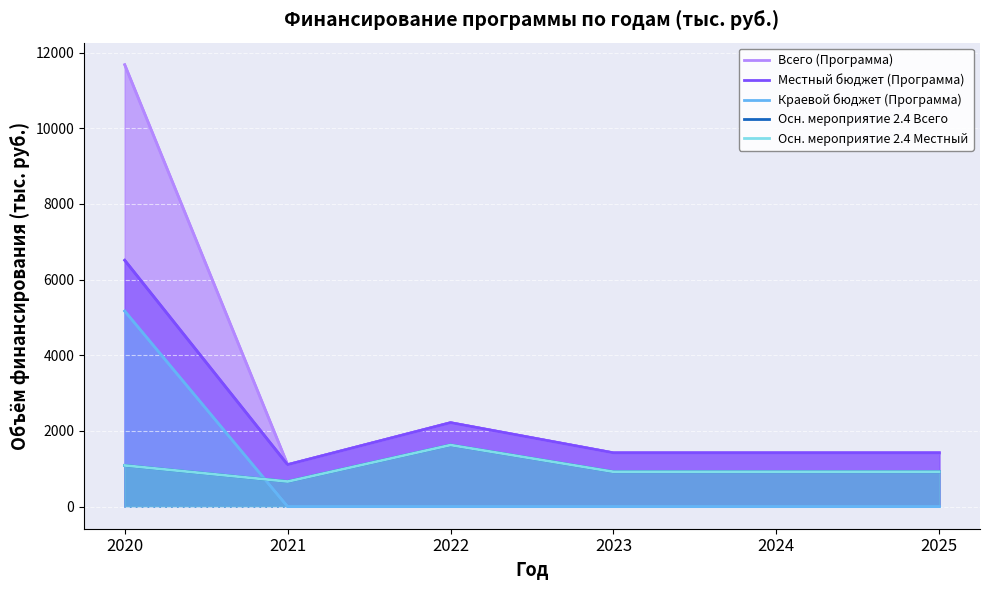

At how many categories does at least one series exceed 9425?

1